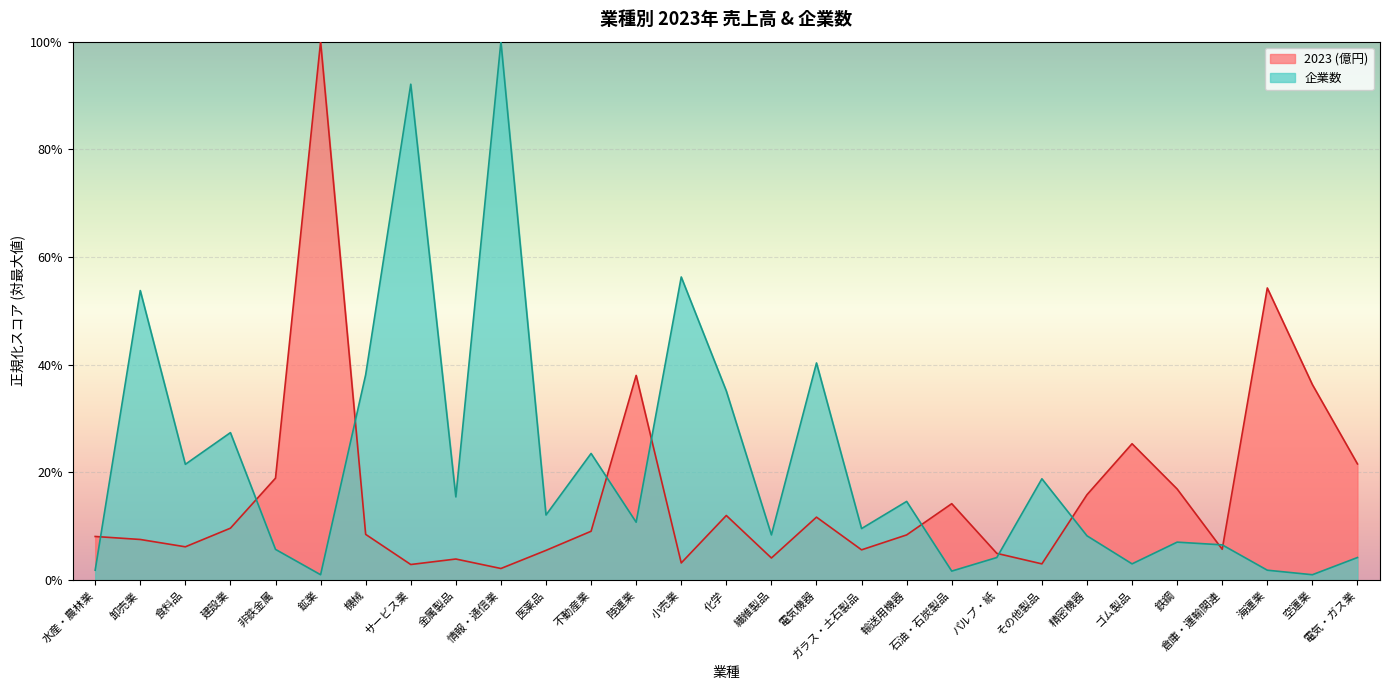

After their last crossing, which series has the higher values: 2023 (億円) or 企業数?

2023 (億円)